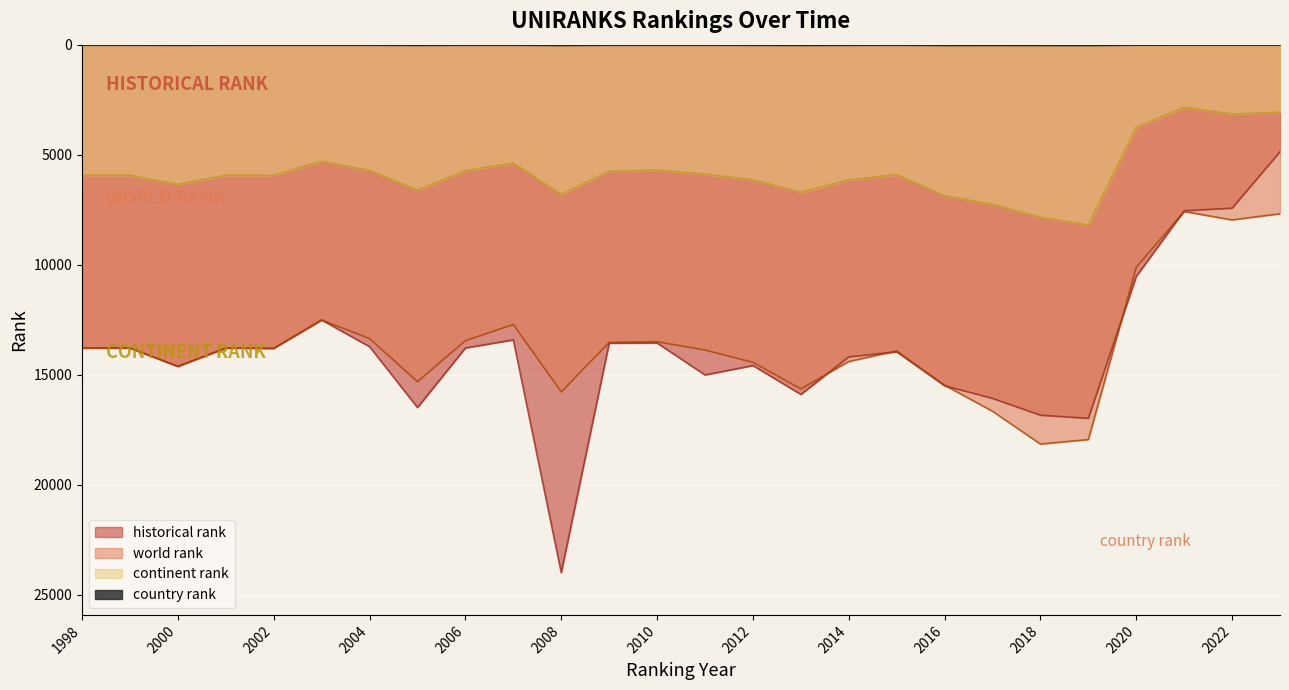

True or false: continent rank and historical rank intersect in this chart.

False